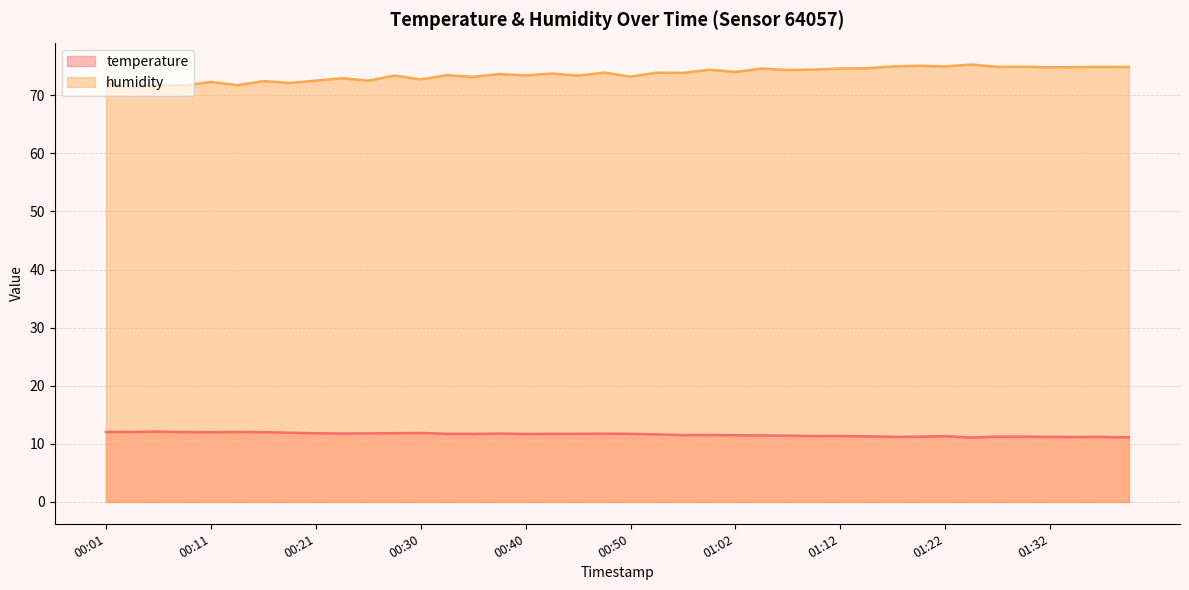

What is the label of the 35th point from the left?

01:27